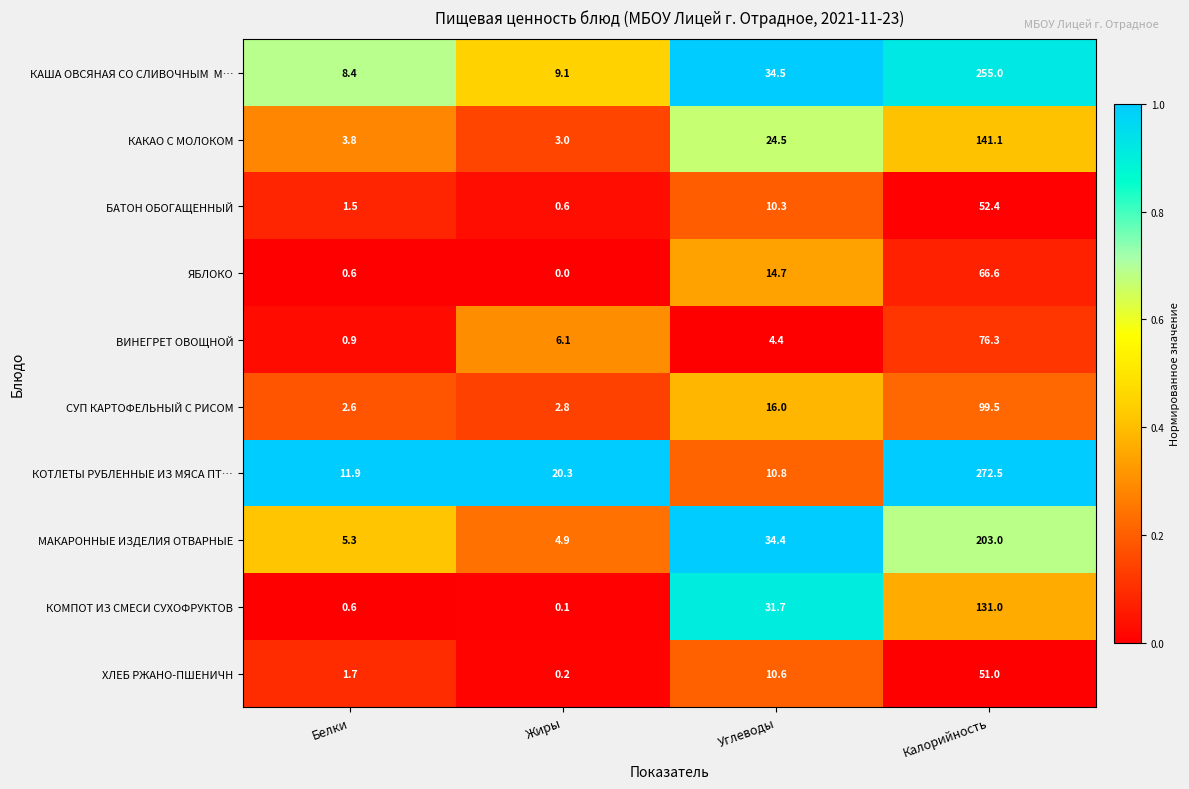

List the labels in order of КОМПОТ ИЗ СМЕСИ СУХОФРУКТОВ value, smallest first.

Жиры, Белки, Углеводы, Калорийность